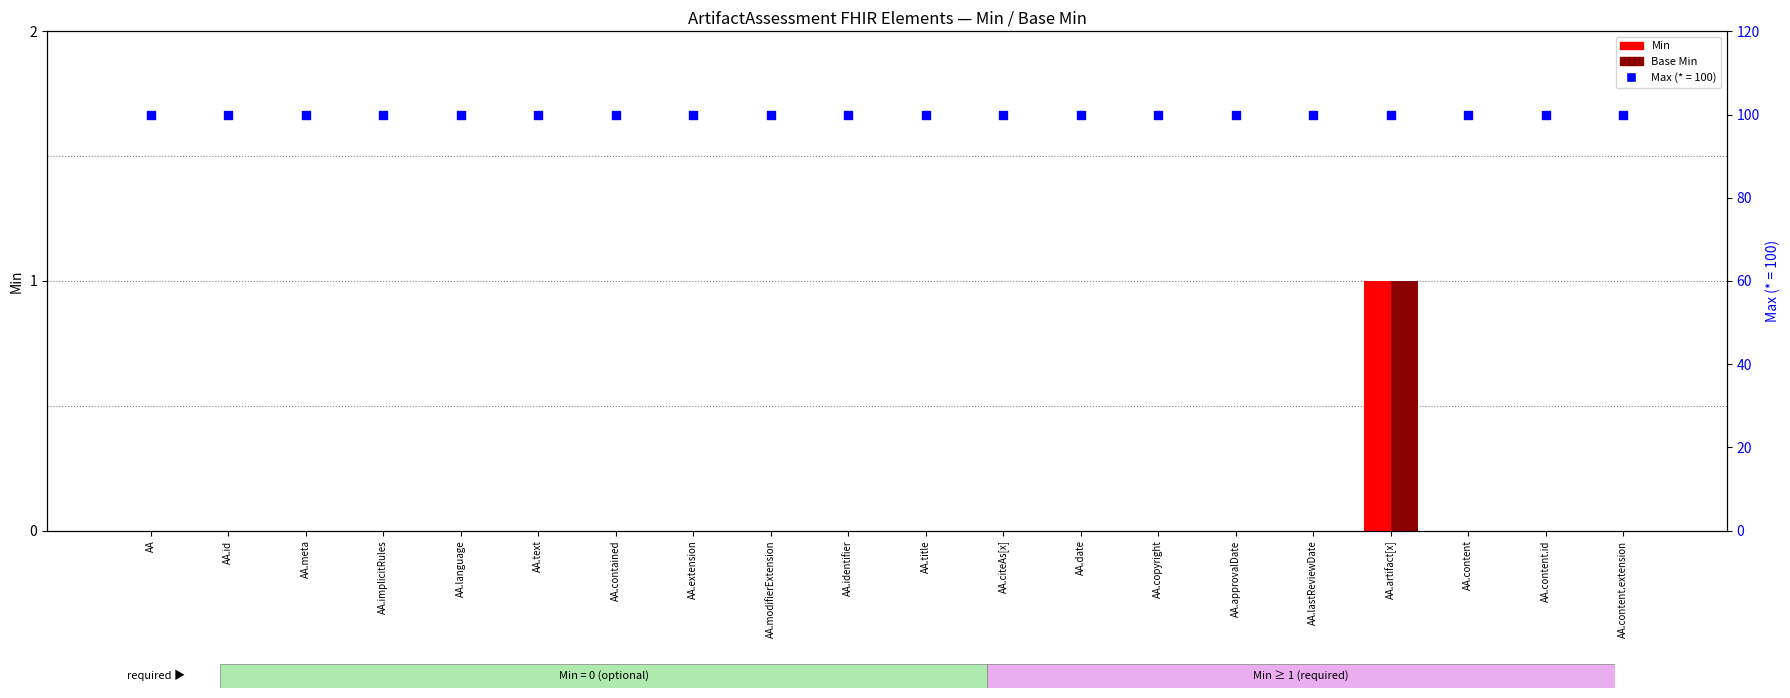

Which series has the widest spread of Y values?

Min